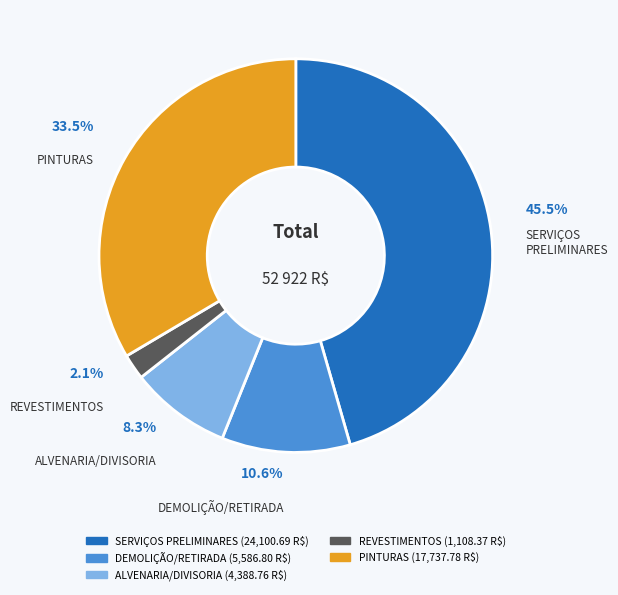

Approximately how many times larger is the value at DEMOLIÇÃO/RETIRADA compared to PINTURAS?

0.3